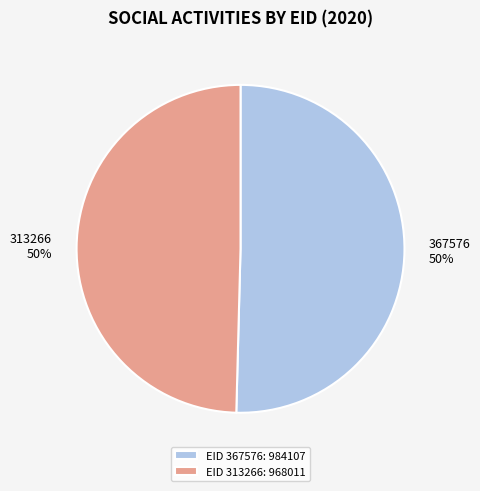

Which has a higher value, 367576 or 313266?

367576